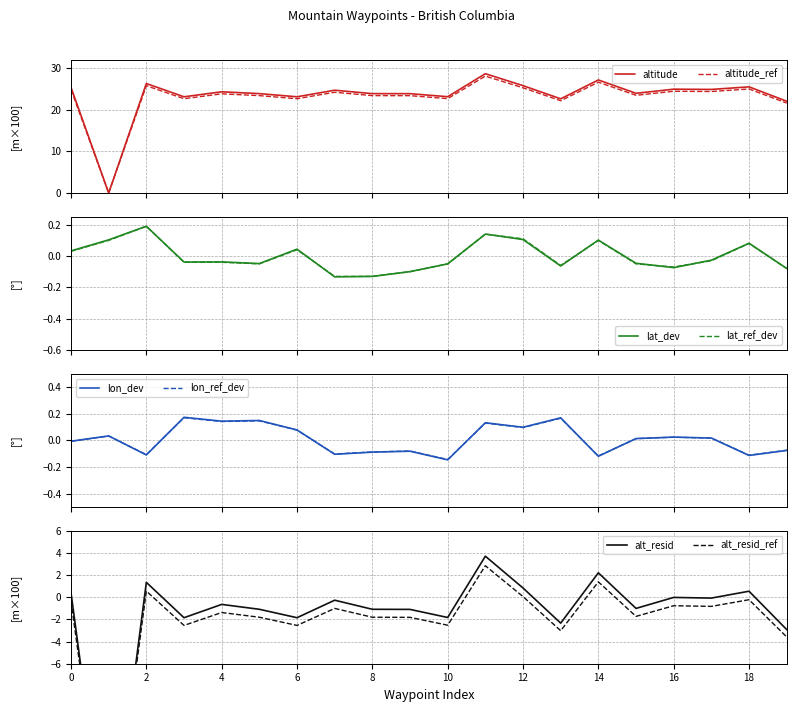

What is the highest value of the Latitude series?

0.2